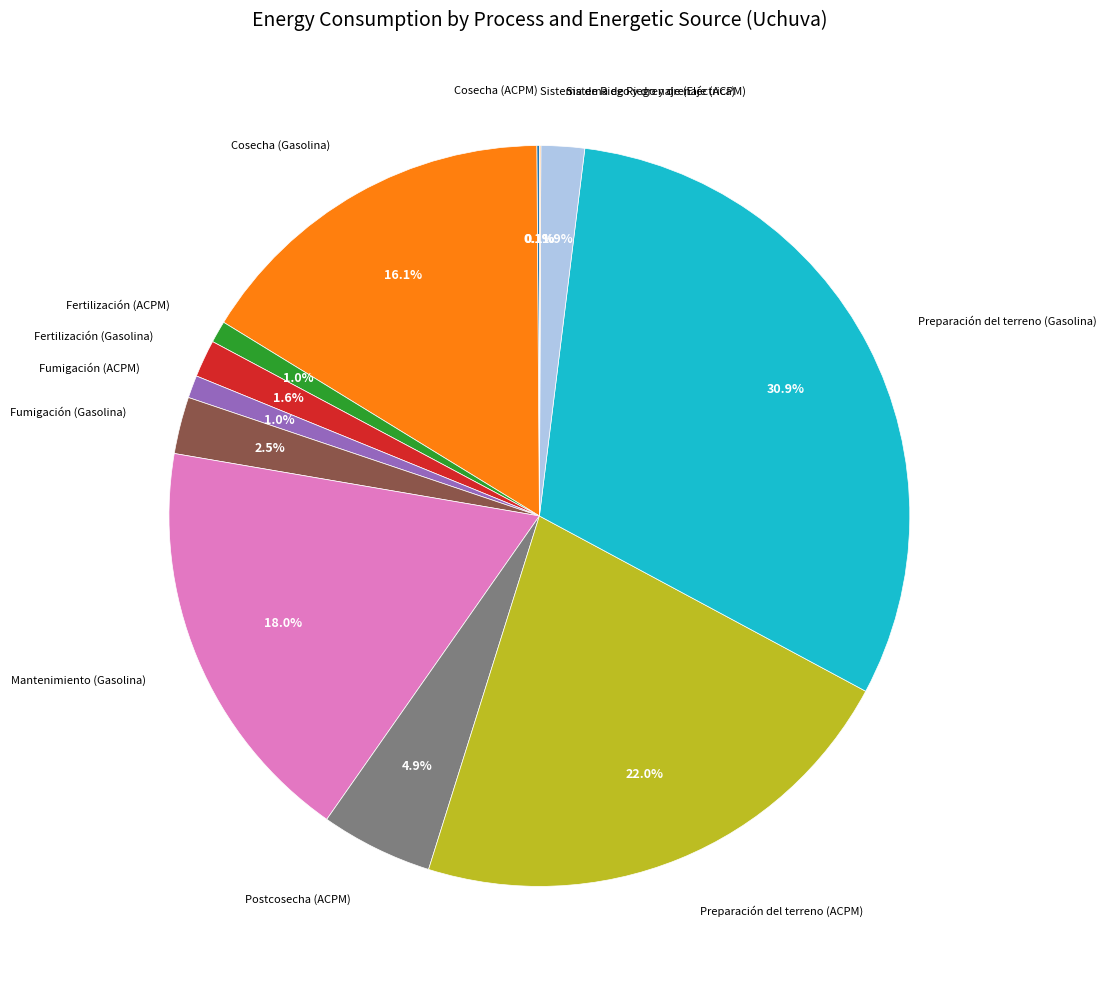

Is there a majority slice in this chart?

No